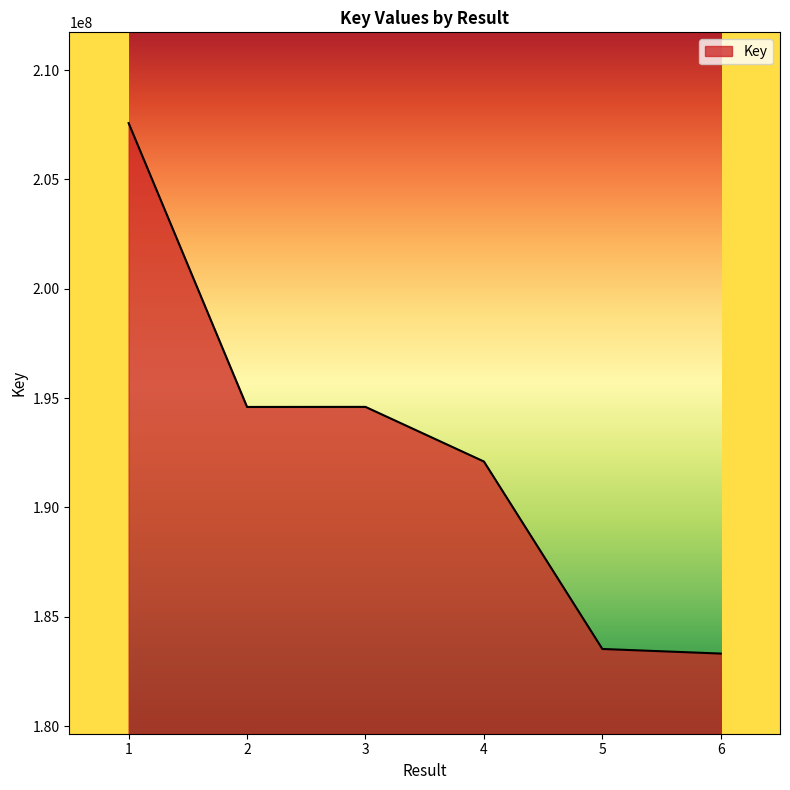

What is the change in value from 1 to 3?

-12979189